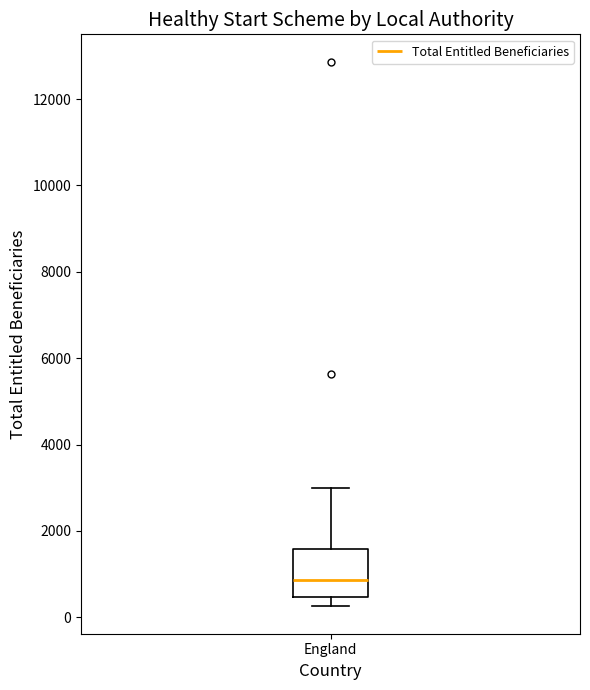

Read this box plot against the y-axis: the position of the median line, the range covered by the box, and the ends of both whiskers. The values are not printed on the chart, so give them approximately, as read against the axis.

median 800, box 400 to 1600, whiskers 200 to 3000